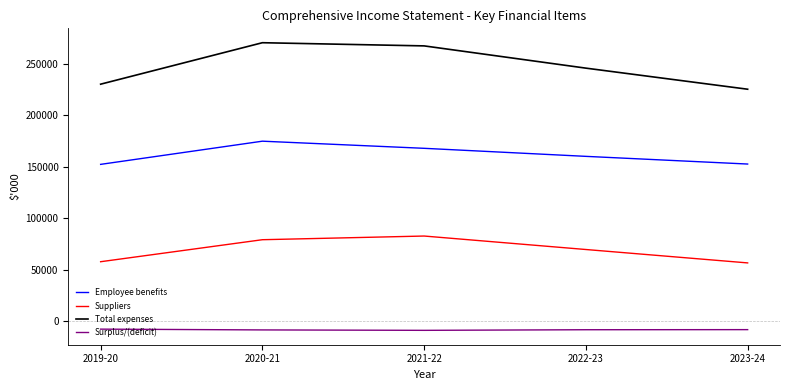

True or false: Surplus/(deficit) and Suppliers intersect in this chart.

False